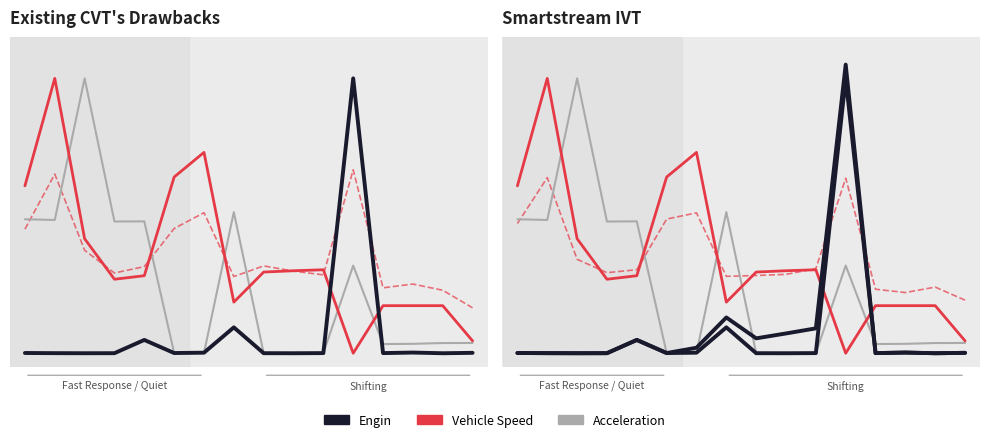

Where is the first local minimum for Acceleration?

1